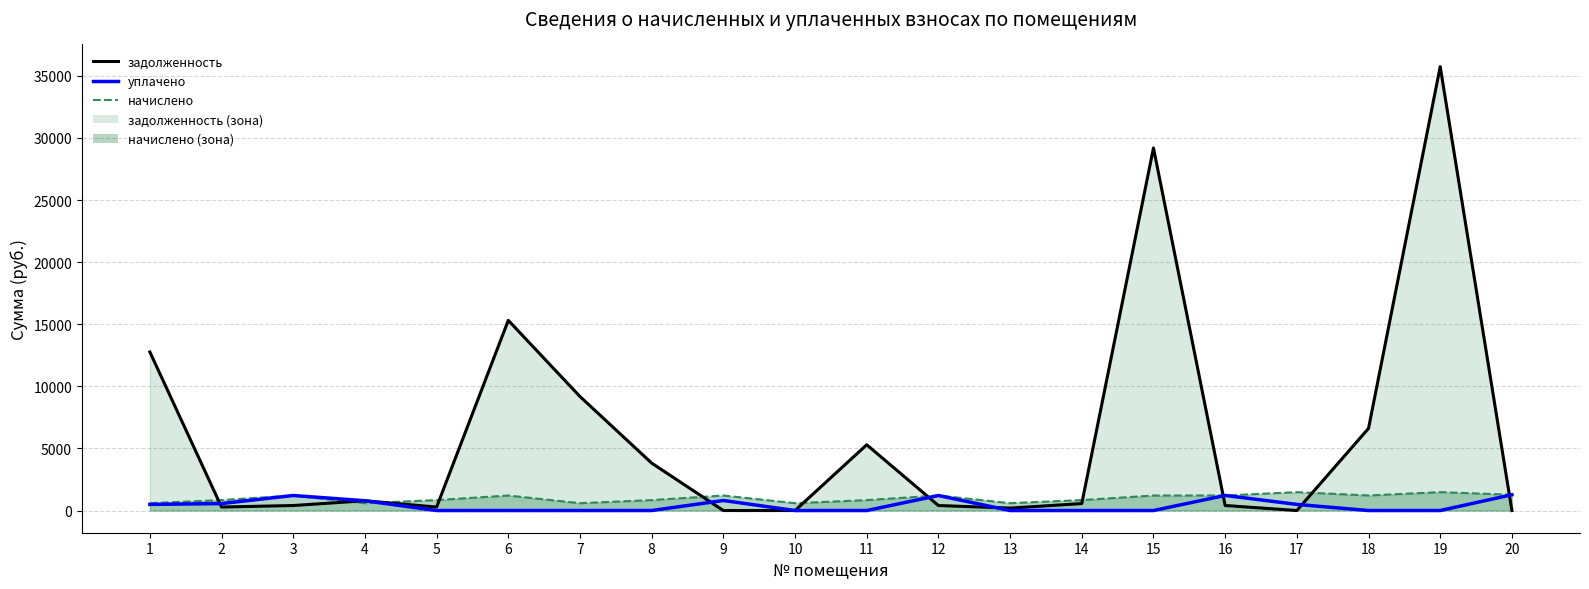

What is the value of the начислено point at the 2nd from the left?

840.5